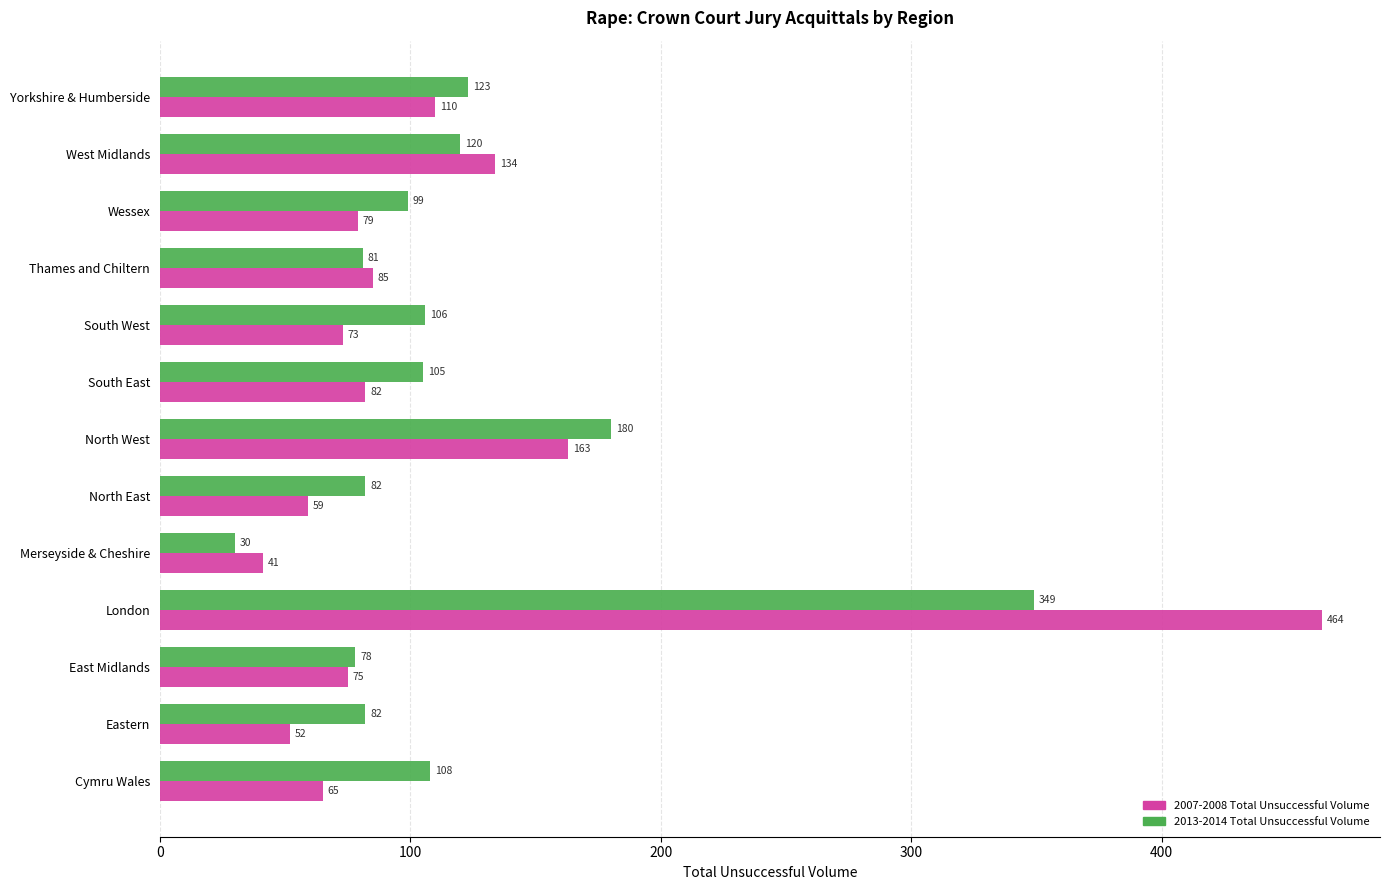

Rank the series at South West from highest to lowest value.

2013-2014 Total Unsuccessful Volume, 2007-2008 Total Unsuccessful Volume